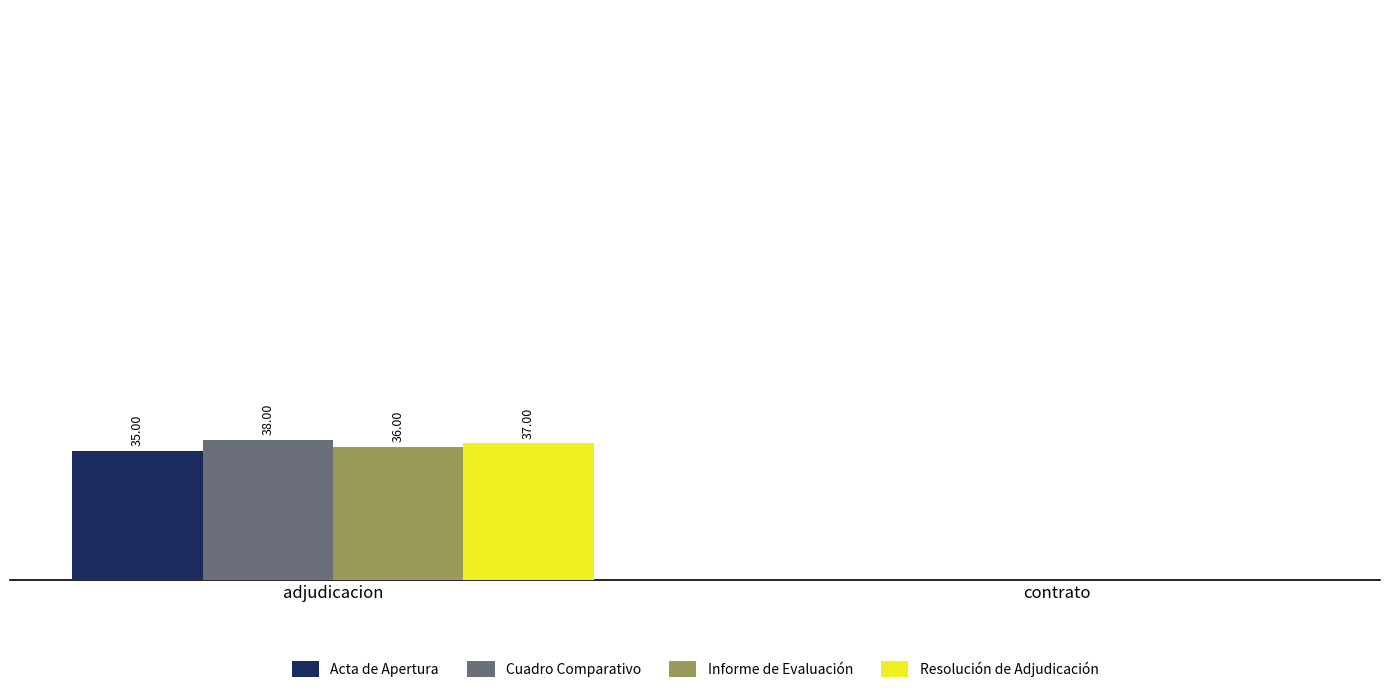

Between adjudicacion and contrato, which series saw the biggest shift?

Cuadro Comparativo